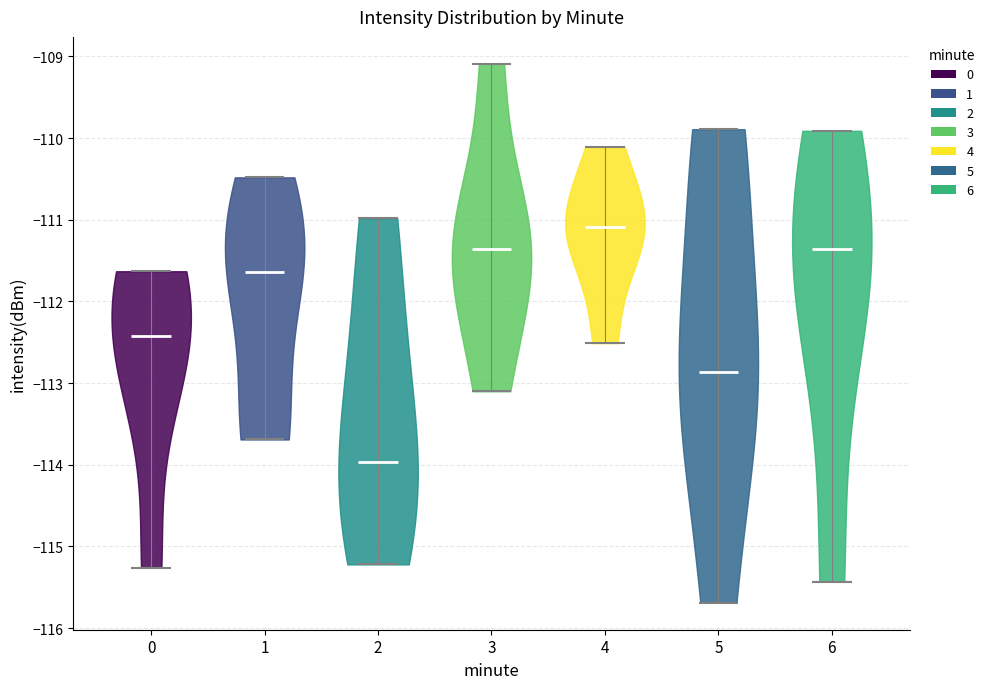

Reading left to right, read every violin against the y-axis: where its median line is, and the lowest and highest points it reaches. The values are not printed on the chart, so give them approximately, as read against the axis.

0: median line -112.4, lowest point -115.3, highest point -111.6
1: median line -111.6, lowest point -113.7, highest point -110.5
2: median line -114.0, lowest point -115.2, highest point -111.0
3: median line -111.4, lowest point -113.1, highest point -109.1
4: median line -111.1, lowest point -112.5, highest point -110.1
5: median line -112.9, lowest point -115.7, highest point -109.9
6: median line -111.4, lowest point -115.4, highest point -109.9